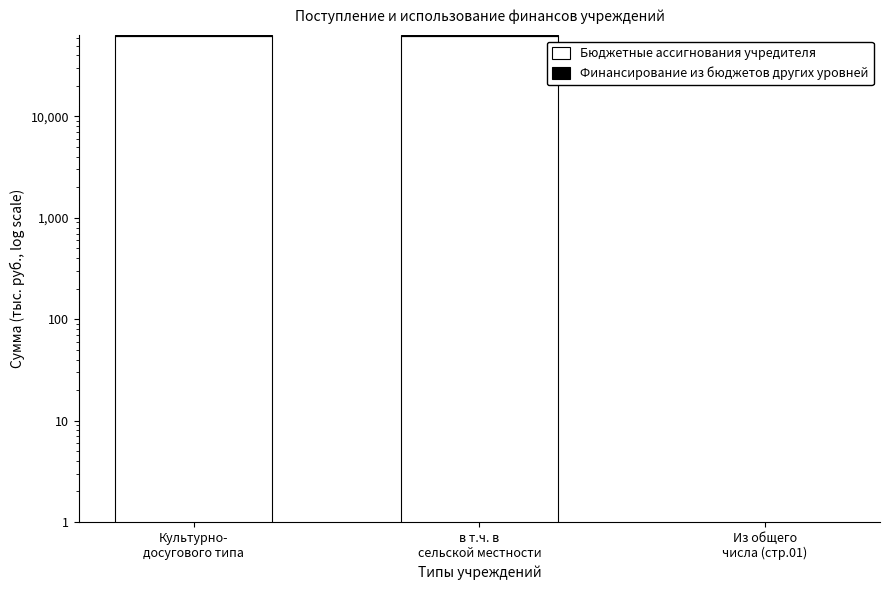

Rank the categories by Бюджетные ассигнования учредителя value from lowest to highest.

Из общего
числа (стр.01), Культурно-
досугового типа, в т.ч. в
сельской местности